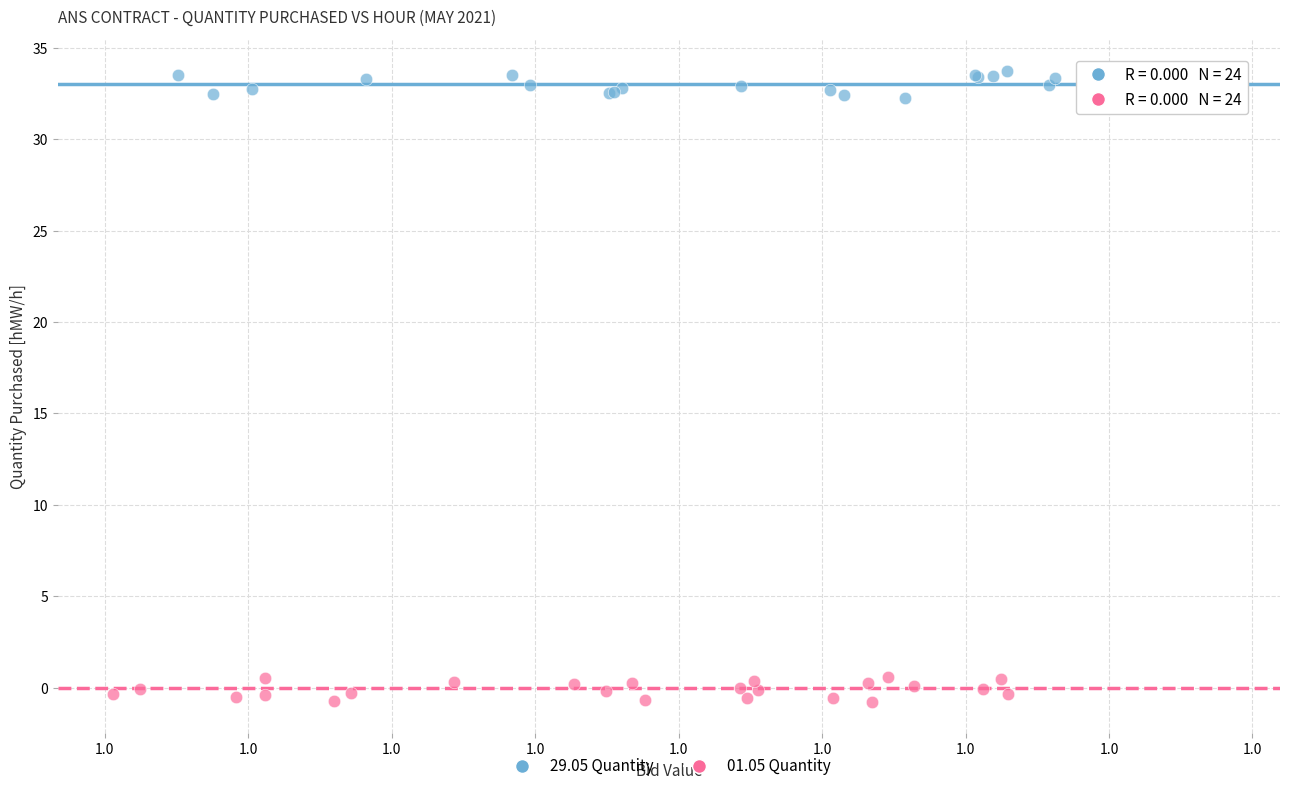

Which series reaches the maximum Y coordinate?

29.05 Quantity